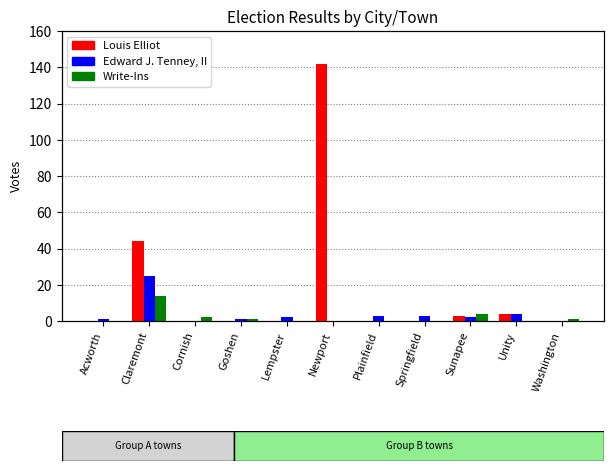

Between Acworth and Plainfield, which series saw the biggest shift?

Edward J. Tenney, II